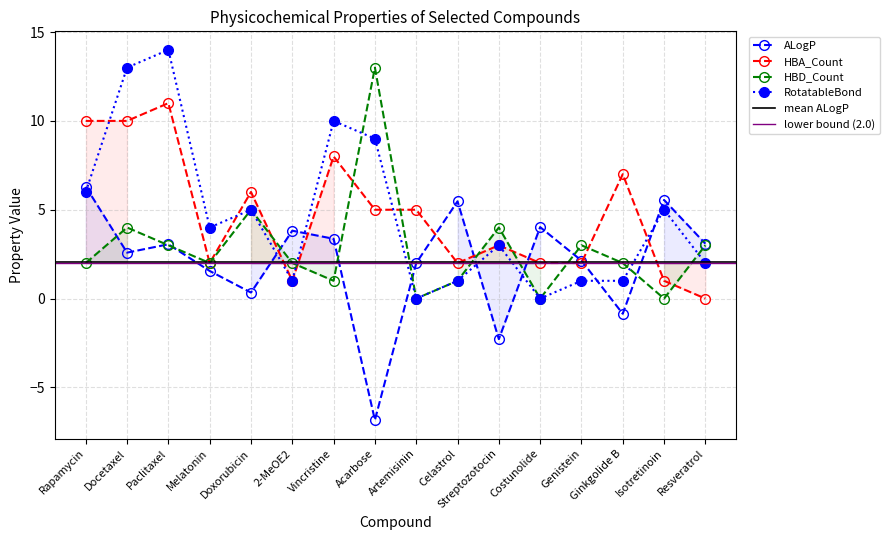

What position from the right is Paclitaxel?

14